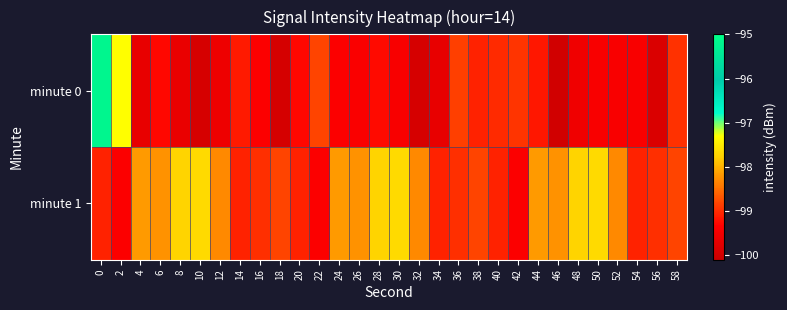

List the series in order of their peak value, highest first.

minute 0, minute 1